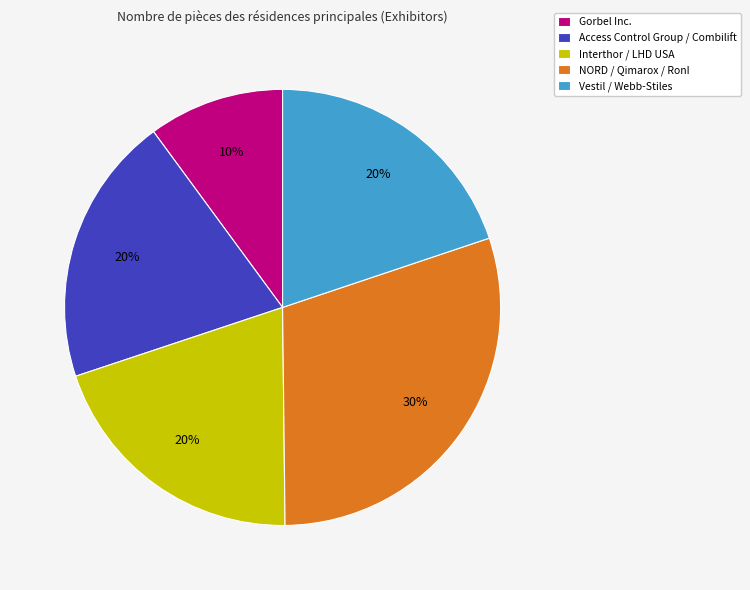

What is the smallest slice in the pie chart?

Gorbel Inc.